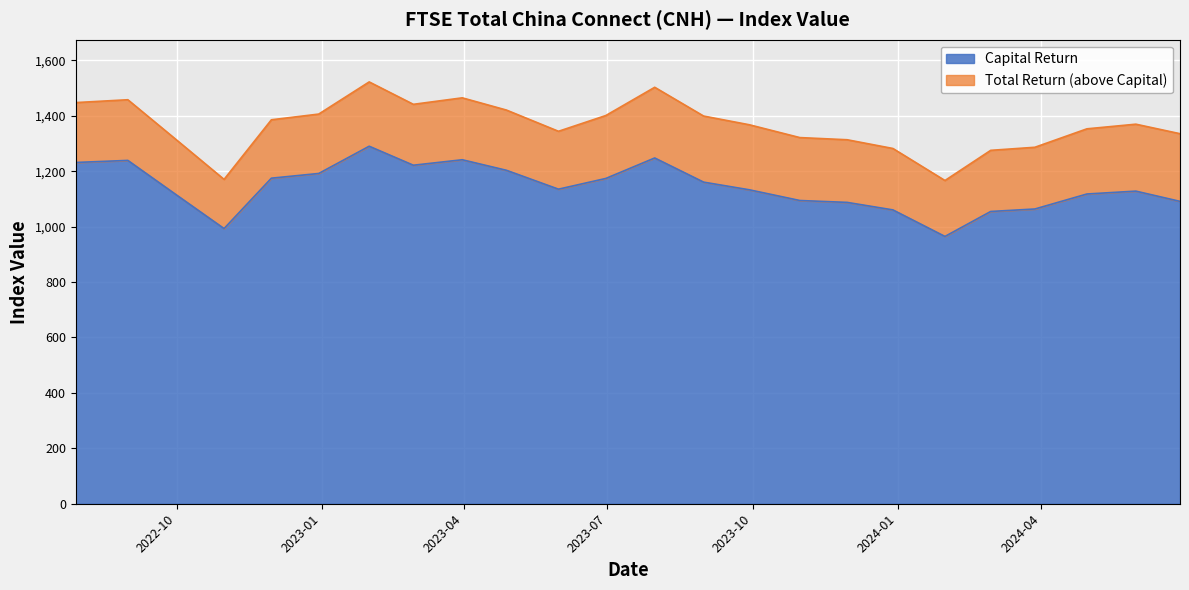

What is the difference between the maximum and minimum values in the Capital Return series?

325.5